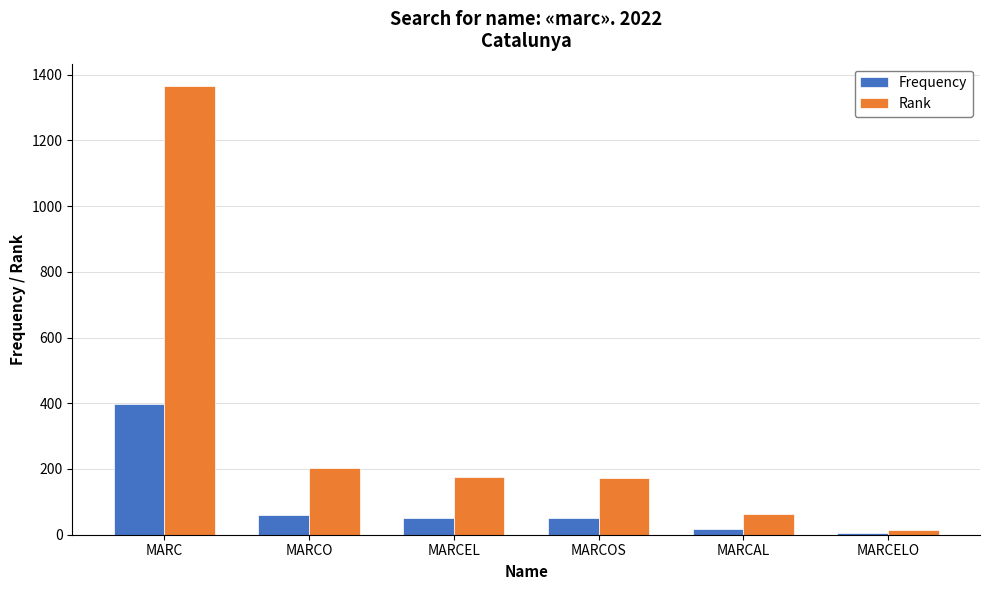

At which label does Rank first exceed 175?

MARC